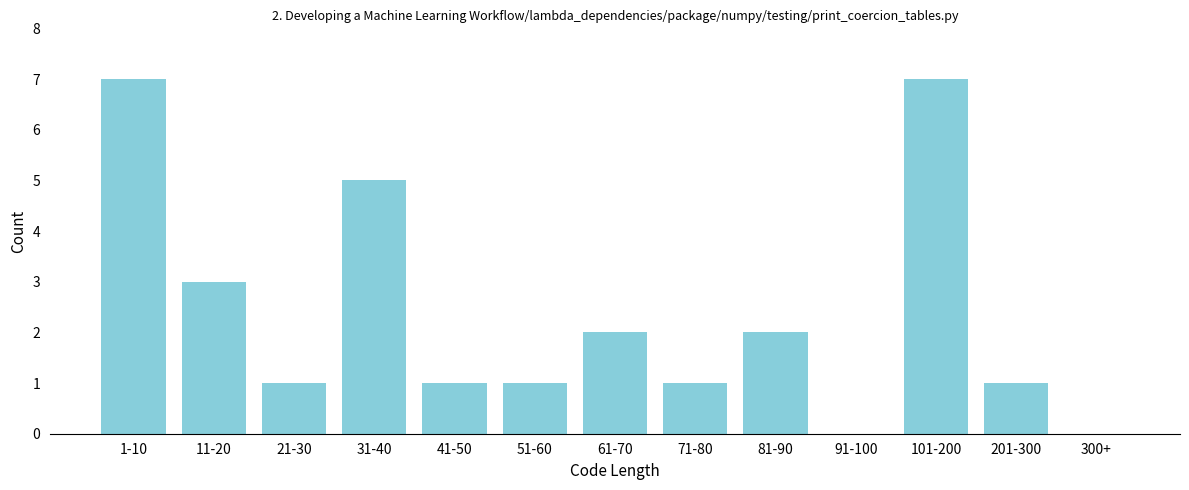

Reading right to left, what are all the values shown in this chart?

300+=0	201-300=1	101-200=7	91-100=0	81-90=2	71-80=1	61-70=2	51-60=1	41-50=1	31-40=5	21-30=1	11-20=3	1-10=7